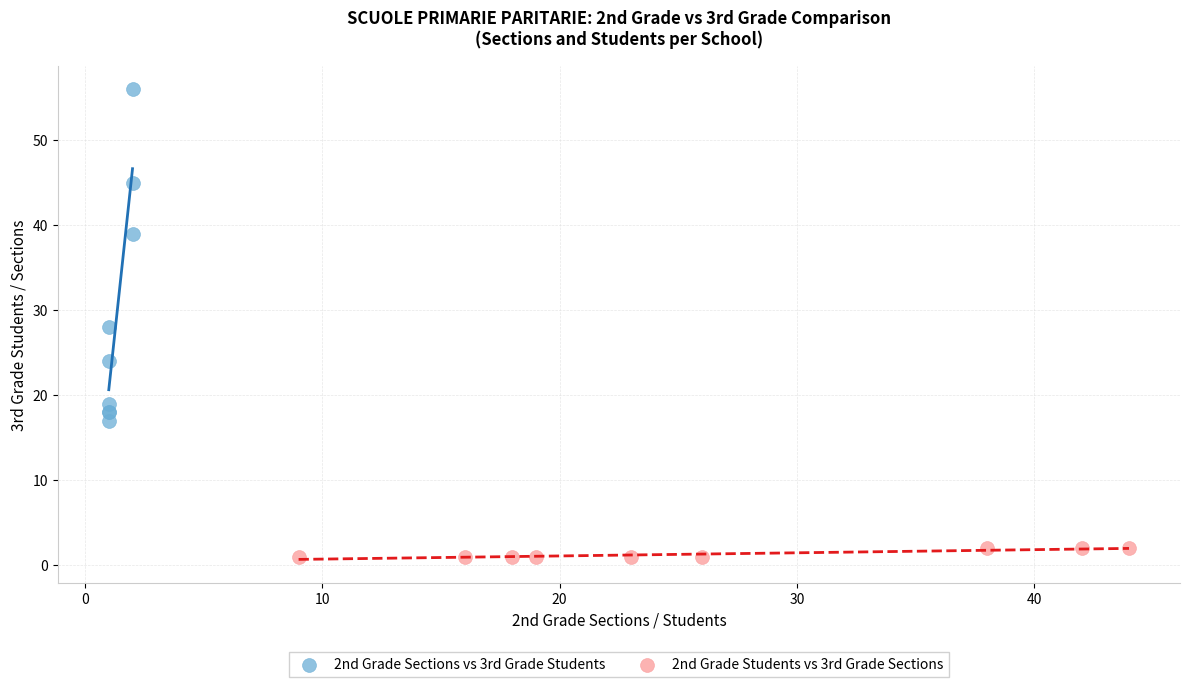

Which series has the widest spread of Y values?

2nd Grade Sections vs 3rd Grade Students